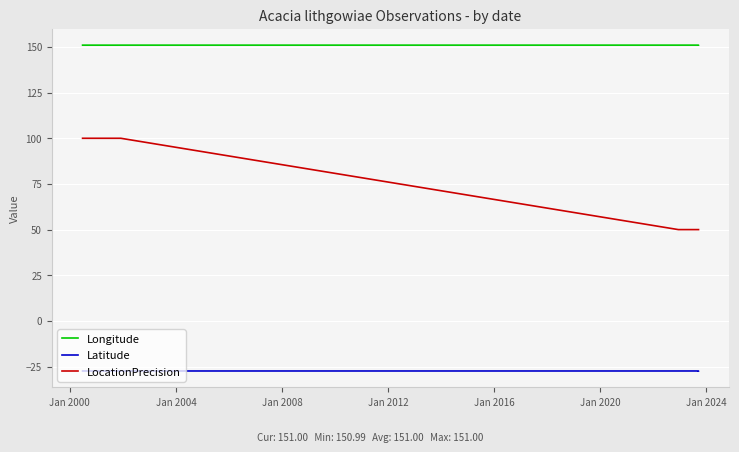

What is the difference between the highest and lowest values at Jan 2008?

178.4